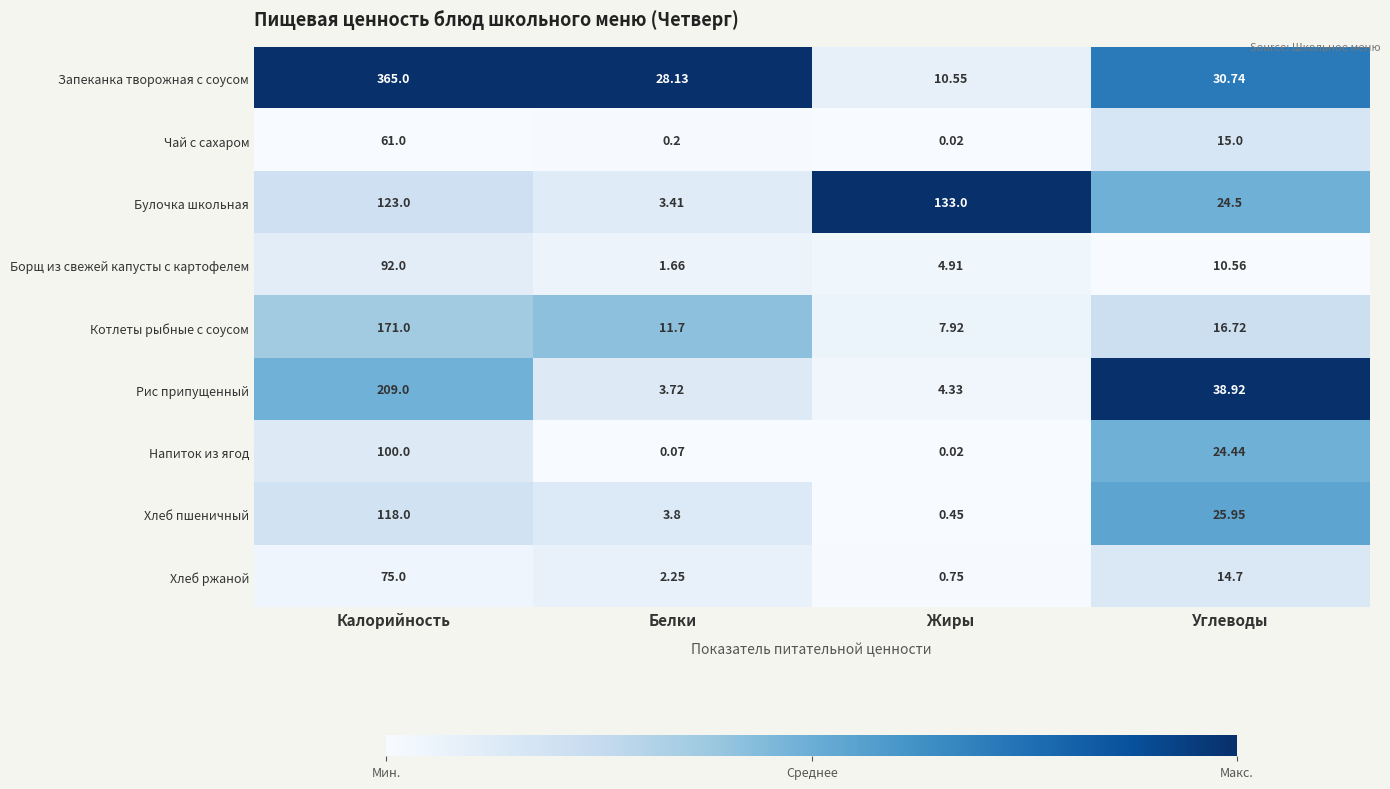

Which series has the widest spread of values?

Запеканка творожная с соусом